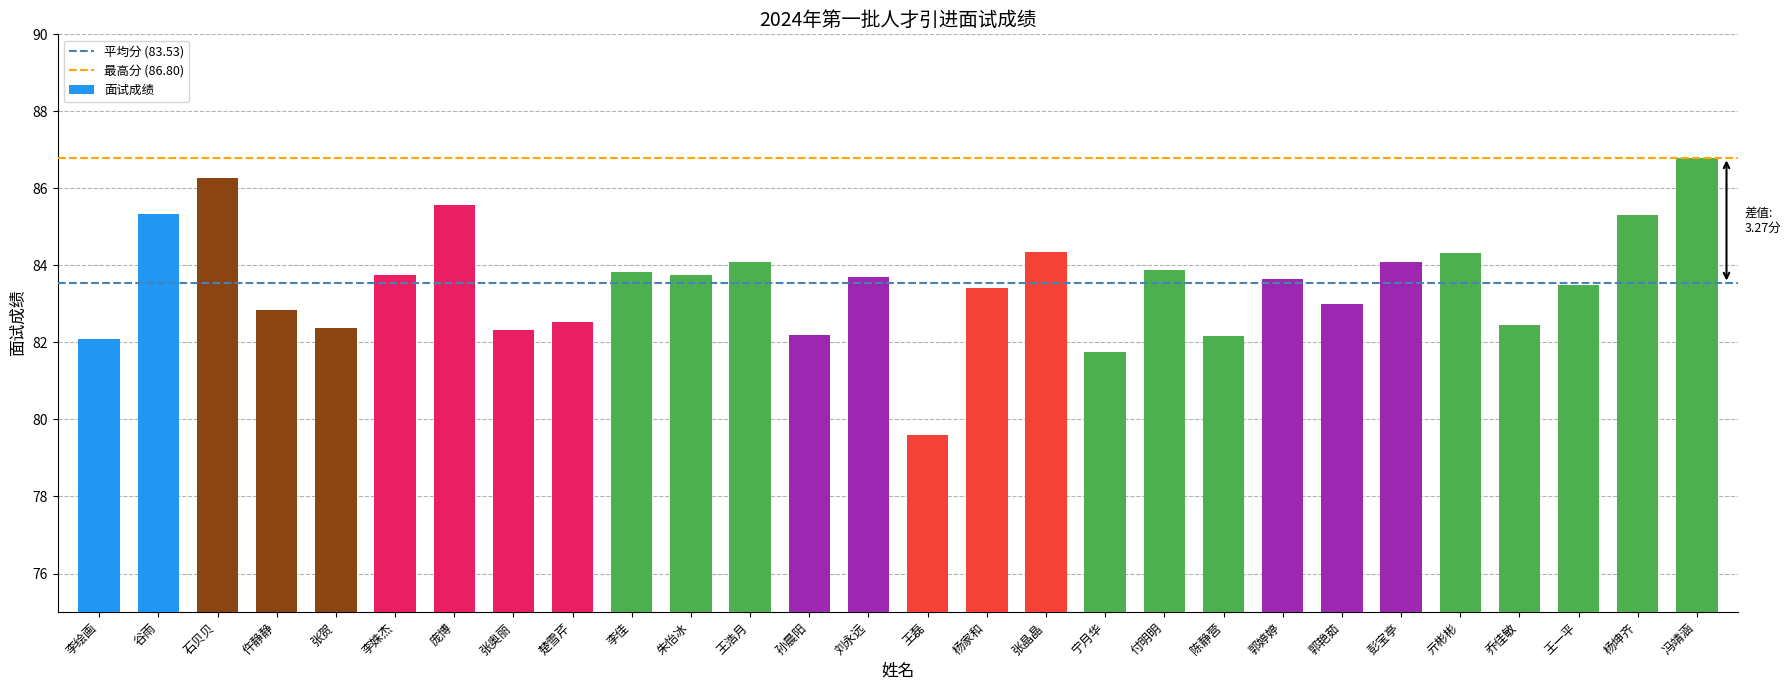

True or false: the data shows 86.3 at 石贝贝.

True